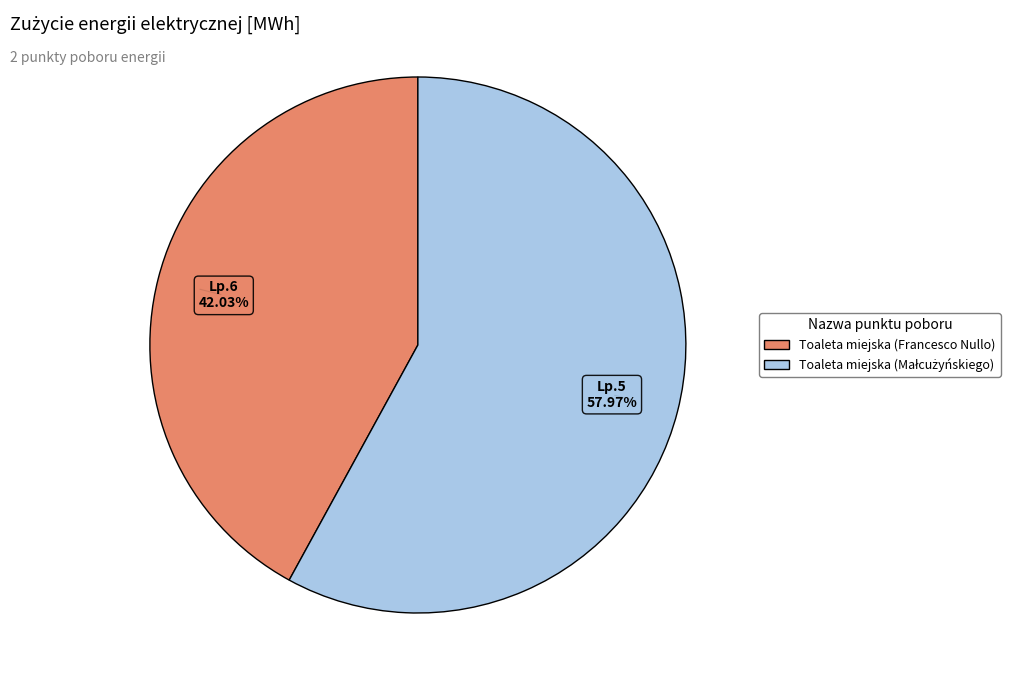

Is there a majority slice in this chart?

Yes